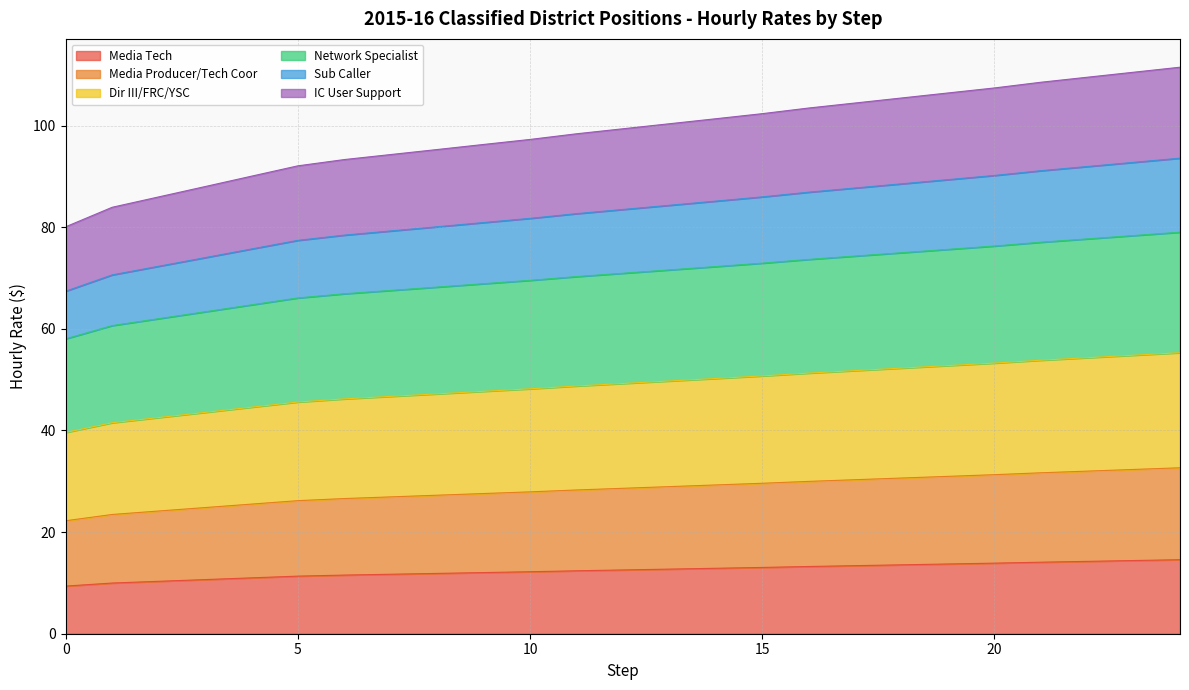

Which category has the highest value across all series?

24